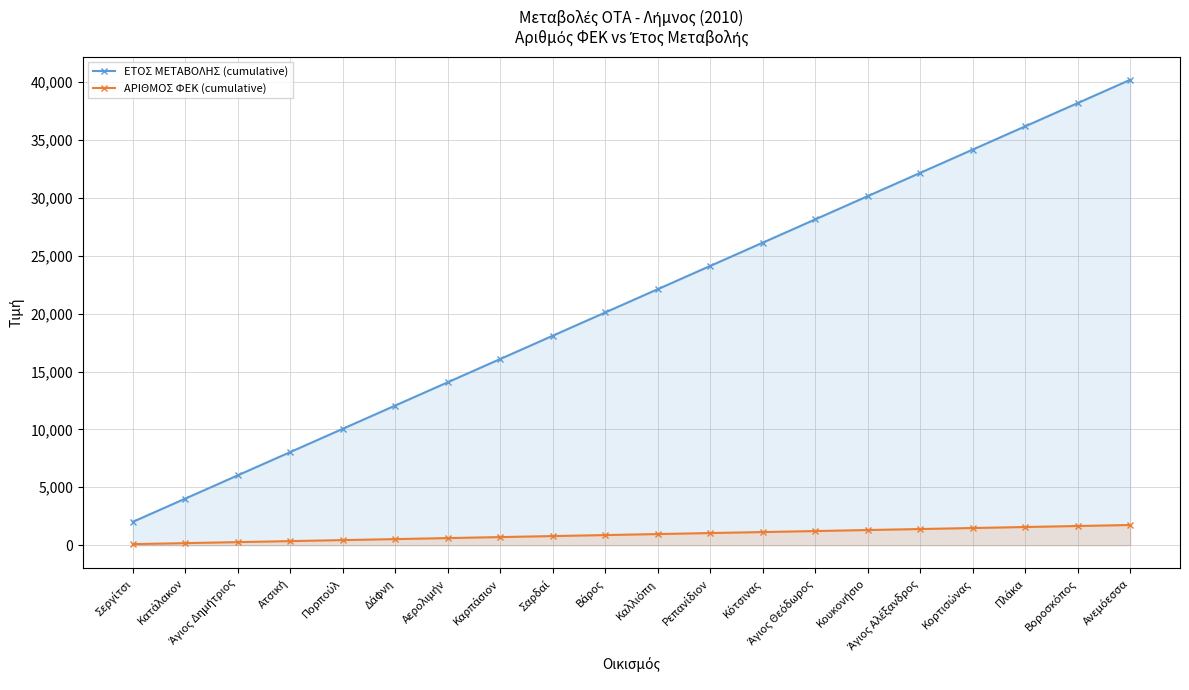

Where does the ΕΤΟΣ ΜΕΤΑΒΟΛΗΣ (cumulative) series first go above 22110?

Ρεπανίδιον